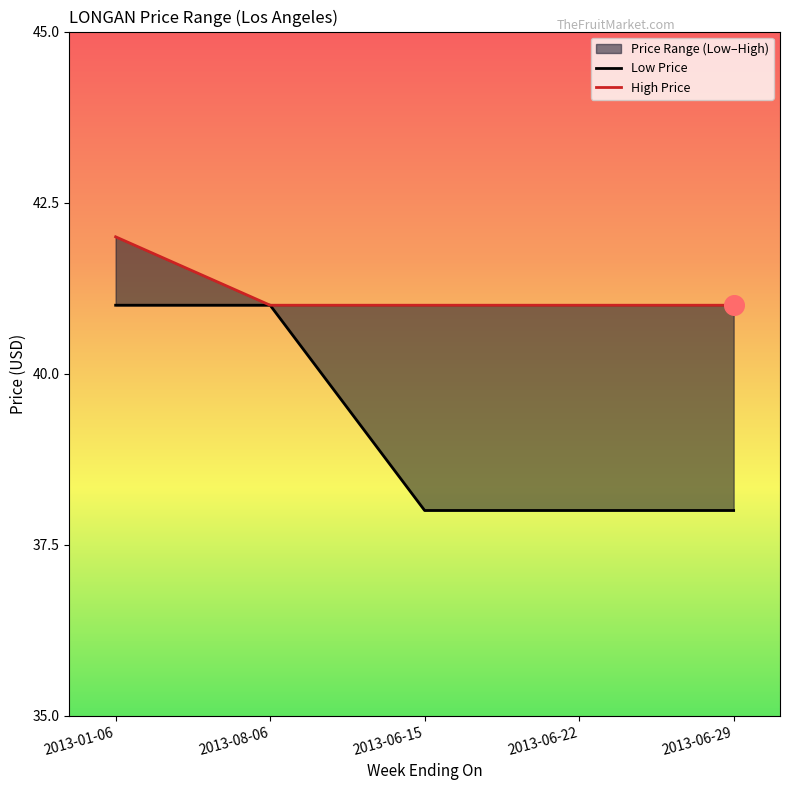

Which series contains the highest Y value?

High Price